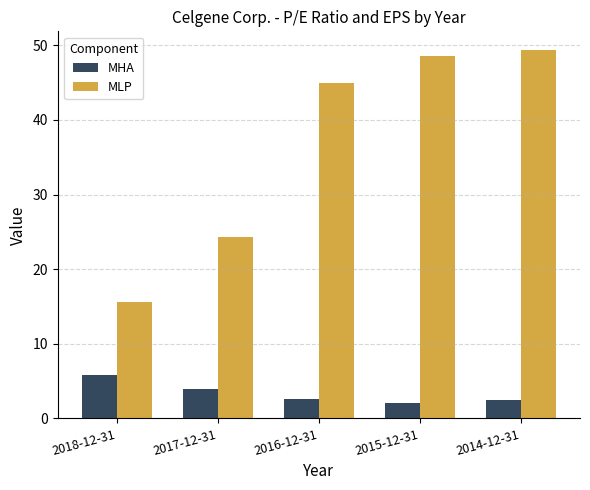

Which series has the widest spread of values?

MLP